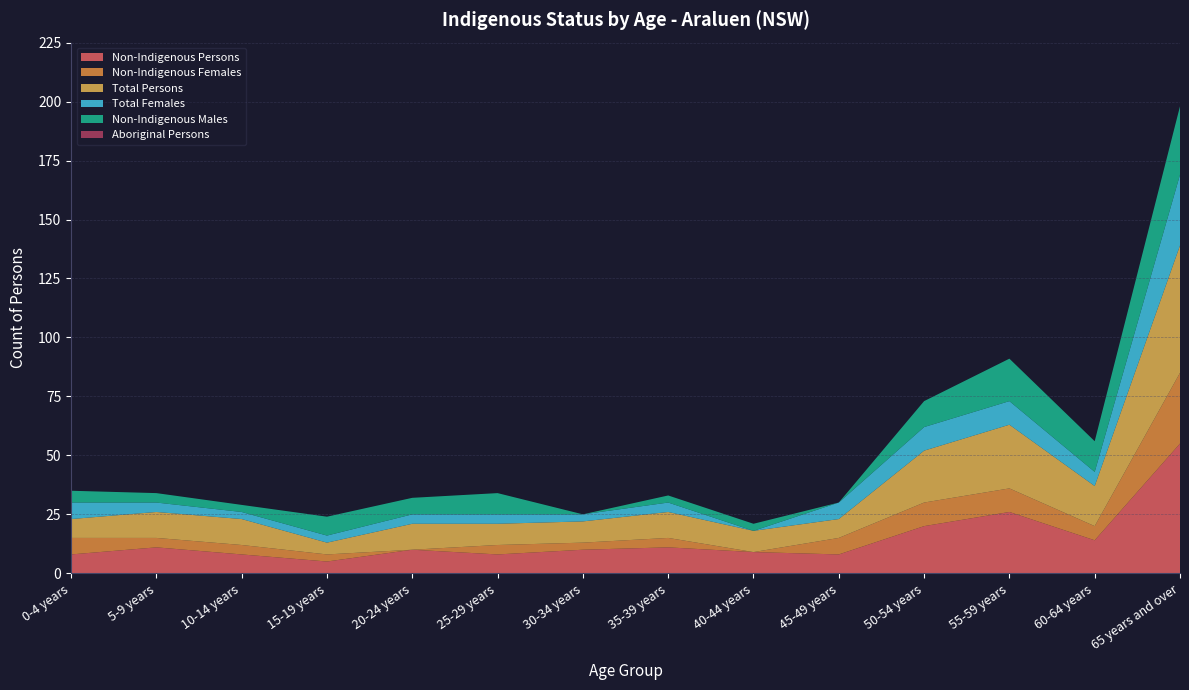

Reading left to right, what are all the values shown in this chart?

Non-Indigenous Persons: 0-4 years=8	5-9 years=11	10-14 years=8	15-19 years=5	20-24 years=10	25-29 years=8	30-34 years=10	35-39 years=11	40-44 years=9	45-49 years=8	50-54 years=20	55-59 years=26	60-64 years=14	65 years and over=55
Non-Indigenous Females: 0-4 years=7	5-9 years=4	10-14 years=4	15-19 years=3	20-24 years=0	25-29 years=4	30-34 years=3	35-39 years=4	40-44 years=0	45-49 years=7	50-54 years=10	55-59 years=10	60-64 years=6	65 years and over=30
Total Persons: 0-4 years=8	5-9 years=11	10-14 years=11	15-19 years=5	20-24 years=11	25-29 years=9	30-34 years=9	35-39 years=11	40-44 years=9	45-49 years=8	50-54 years=22	55-59 years=27	60-64 years=17	65 years and over=54
Total Females: 0-4 years=7	5-9 years=4	10-14 years=3	15-19 years=3	20-24 years=4	25-29 years=4	30-34 years=3	35-39 years=4	40-44 years=0	45-49 years=7	50-54 years=10	55-59 years=10	60-64 years=6	65 years and over=30
Non-Indigenous Males: 0-4 years=5	5-9 years=4	10-14 years=3	15-19 years=8	20-24 years=7	25-29 years=9	30-34 years=0	35-39 years=3	40-44 years=3	45-49 years=0	50-54 years=11	55-59 years=18	60-64 years=13	65 years and over=29
Aboriginal Persons: 0-4 years=0	5-9 years=0	10-14 years=0	15-19 years=0	20-24 years=0	25-29 years=0	30-34 years=0	35-39 years=0	40-44 years=0	45-49 years=0	50-54 years=0	55-59 years=0	60-64 years=0	65 years and over=0